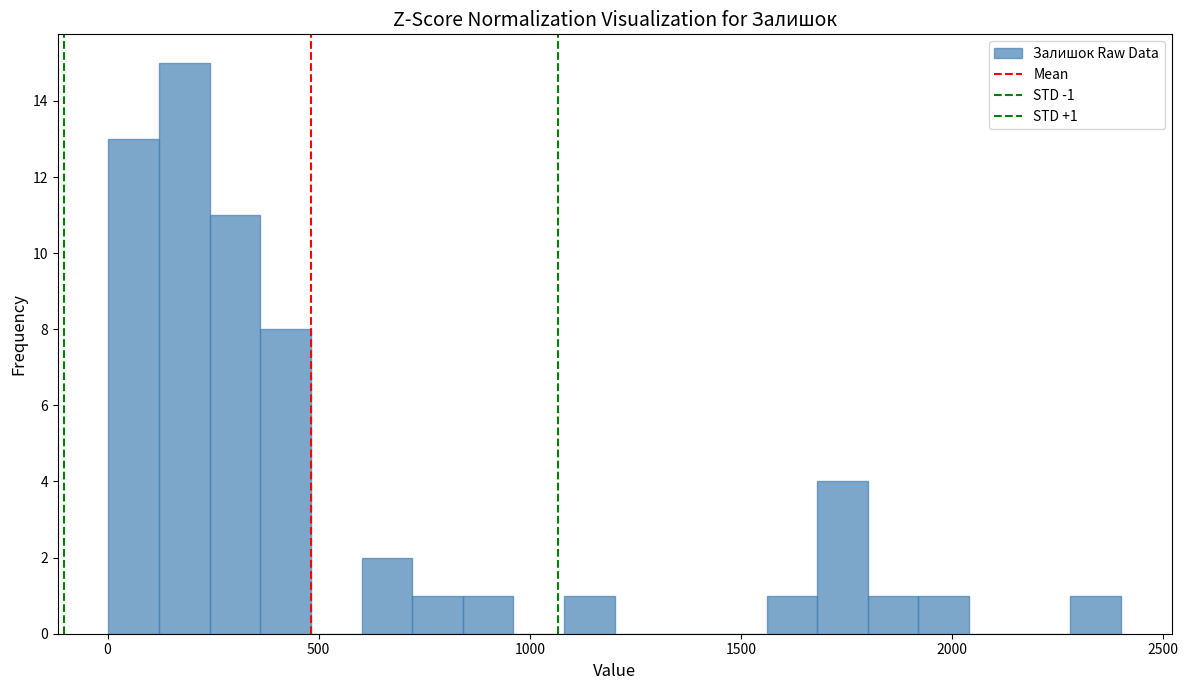

Around what value on the x-axis is the tallest bar? Give the approximate position of its centre, as read against the axis.

200